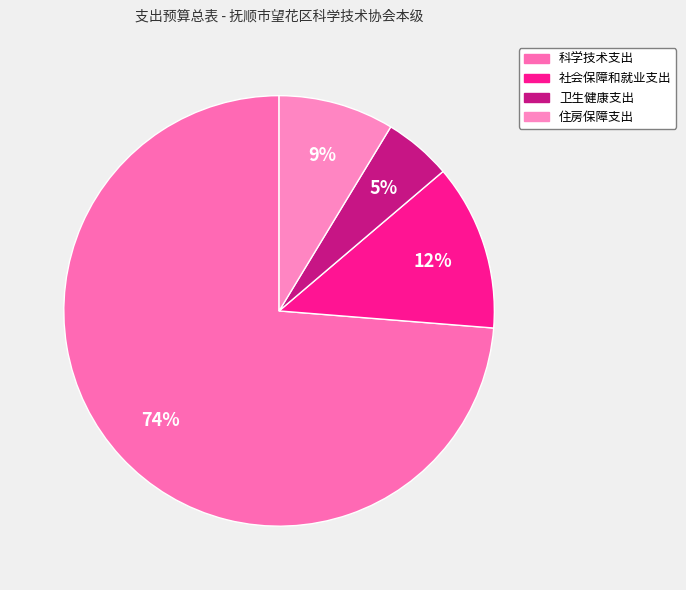

To the nearest percent, what is the difference between the largest and smallest slice percentages?

69%